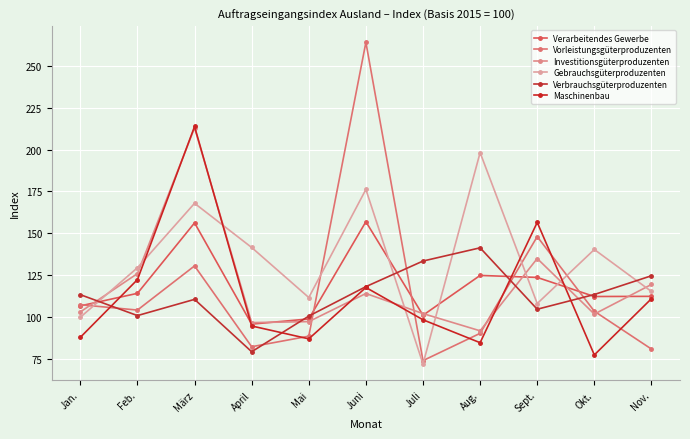

How many data points does each series have?

11